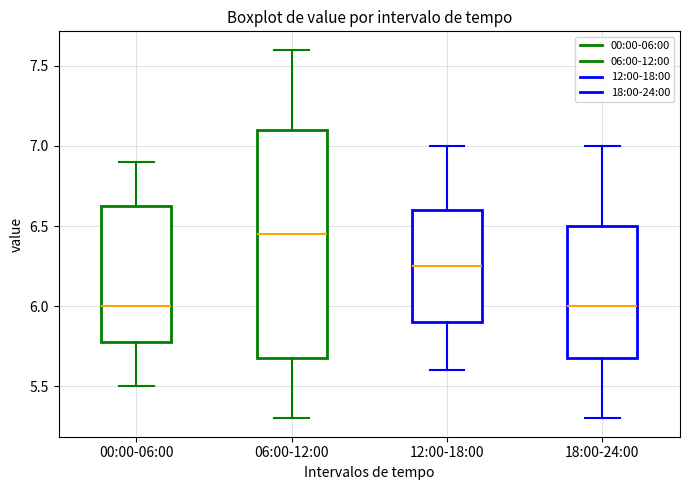

Reading left to right, transcribe this box plot: for each box, give where its median line is, the range the box spans, and where its two whiskers end, as read against the y-axis. The values are not printed on the chart, so give them approximately, as read against the axis.

00:00-06:00: median 6.00, box 5.80 to 6.65, whiskers 5.50 to 6.90
06:00-12:00: median 6.45, box 5.70 to 7.10, whiskers 5.30 to 7.60
12:00-18:00: median 6.25, box 5.90 to 6.60, whiskers 5.60 to 7.00
18:00-24:00: median 6.00, box 5.70 to 6.50, whiskers 5.30 to 7.00